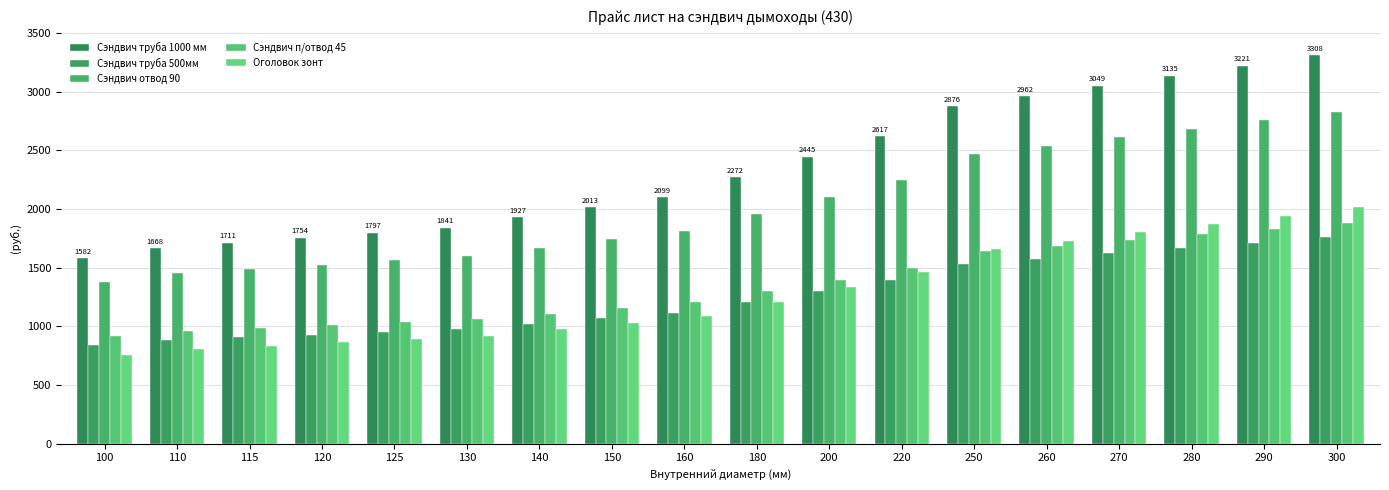

The value of Сэндвич отвод 90 at 140 is 1074.9. True or false?

False